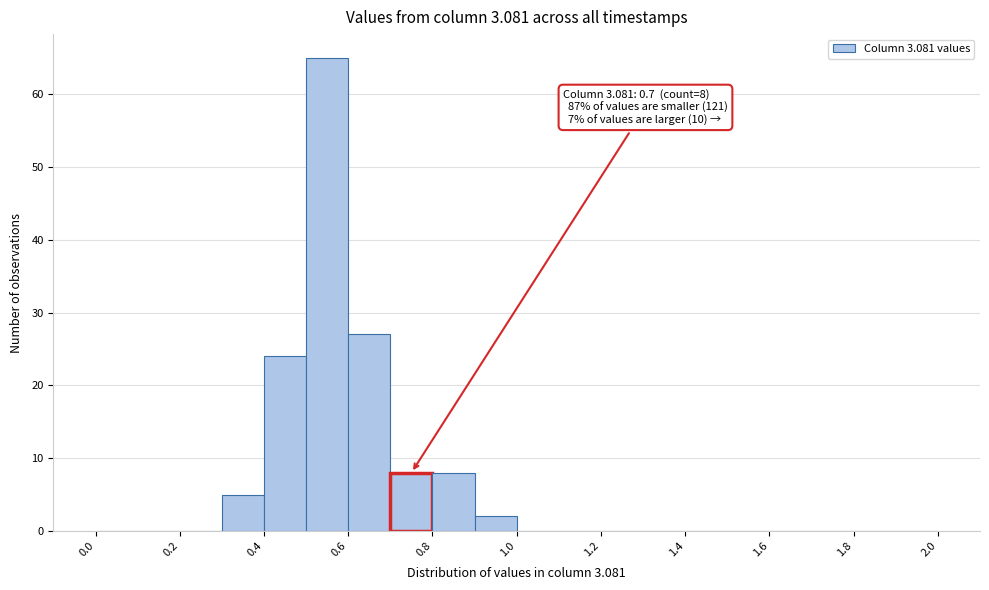

Which range on the x-axis has the tallest bar?

0.5 to 0.6